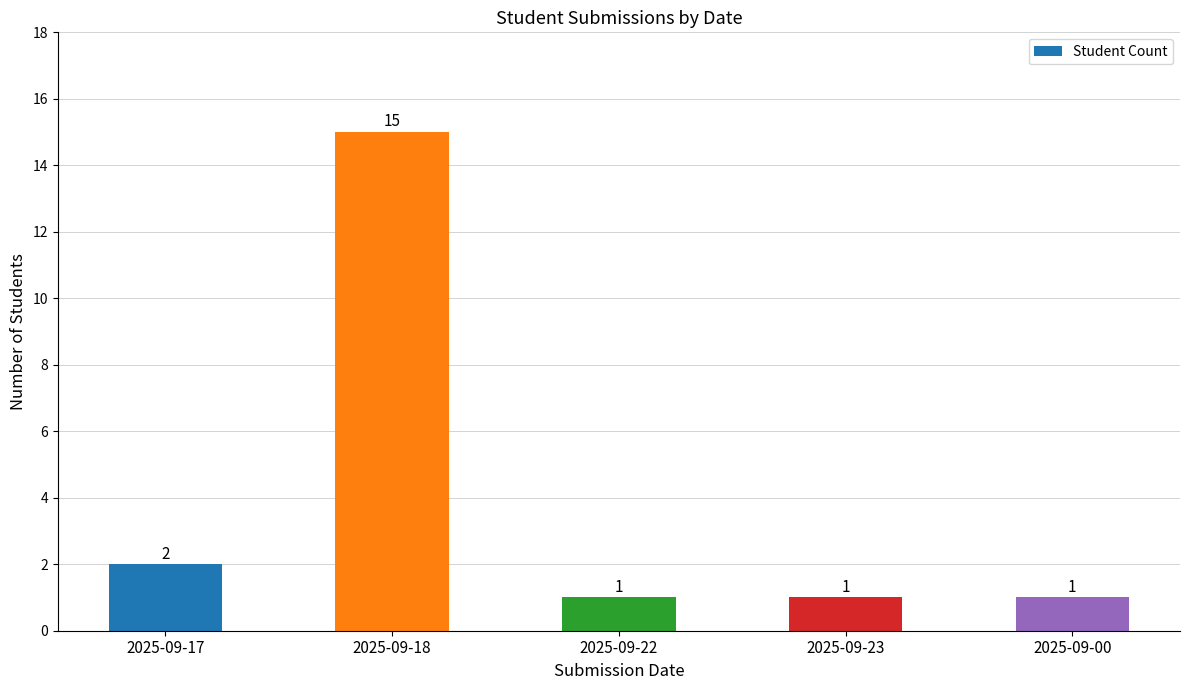

Reading left to right, transcribe all the data shown in this chart.

2025-09-17=2	2025-09-18=15	2025-09-22=1	2025-09-23=1	2025-09-00=1